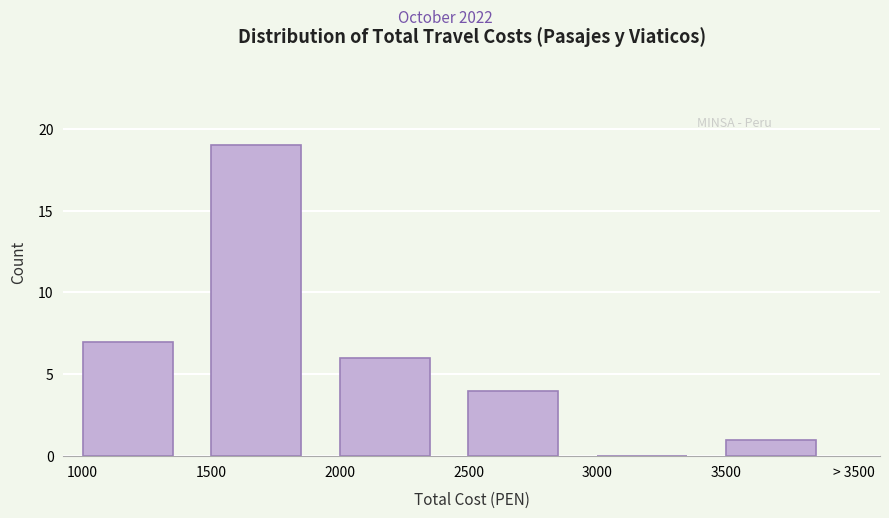

Reading right to left, what are all the values shown in this chart?

3500=1	3000=0	2500=4	2000=6	1500=19	1000=7